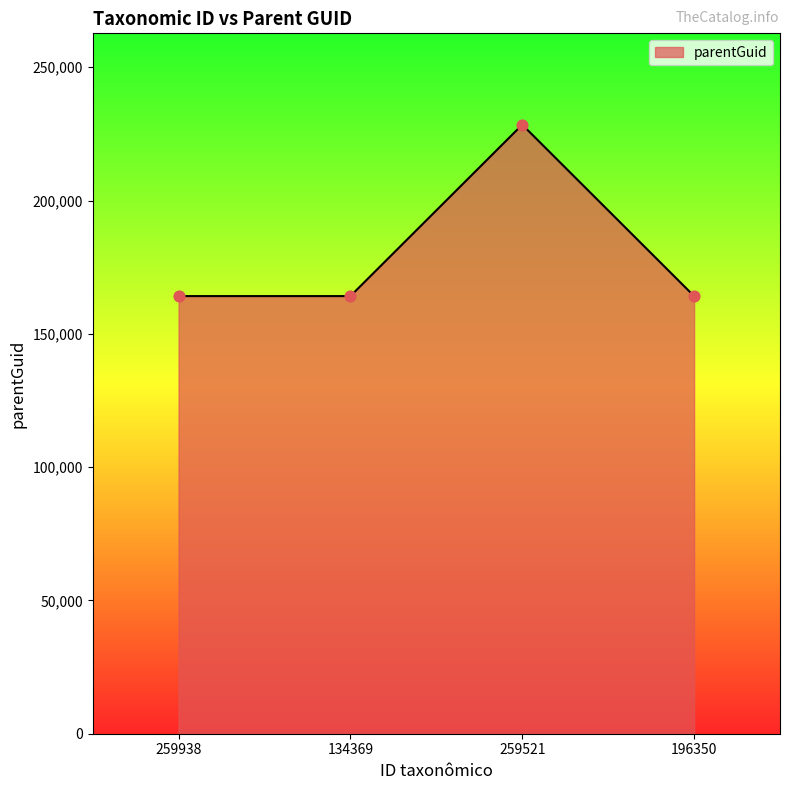

Approximately how many times larger is the value at 134369 compared to 259521?

0.7